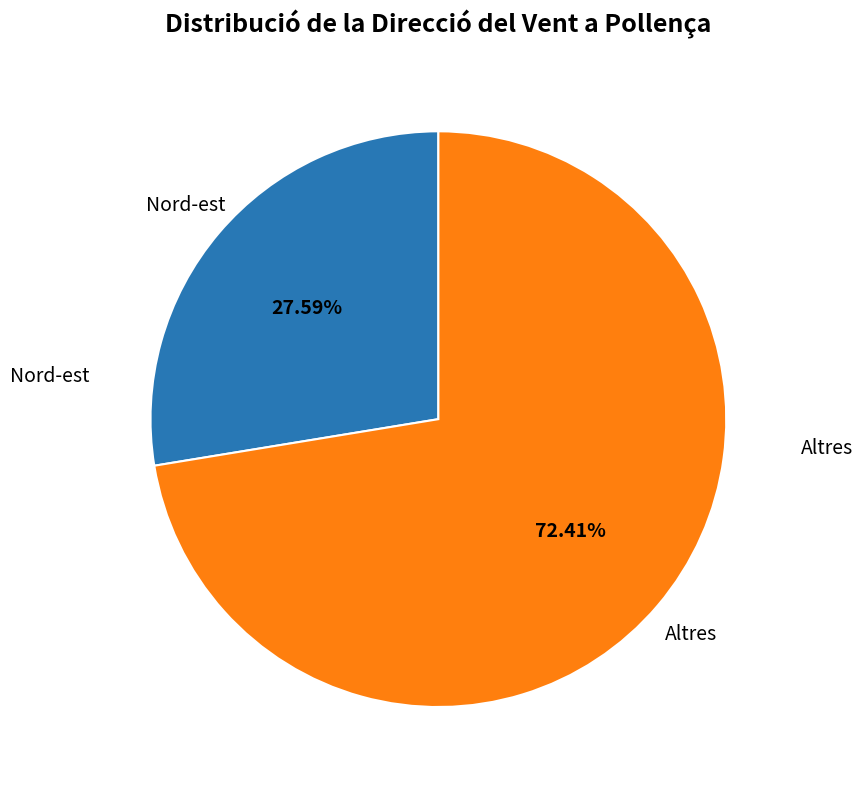

Is there a majority slice in this chart?

Yes